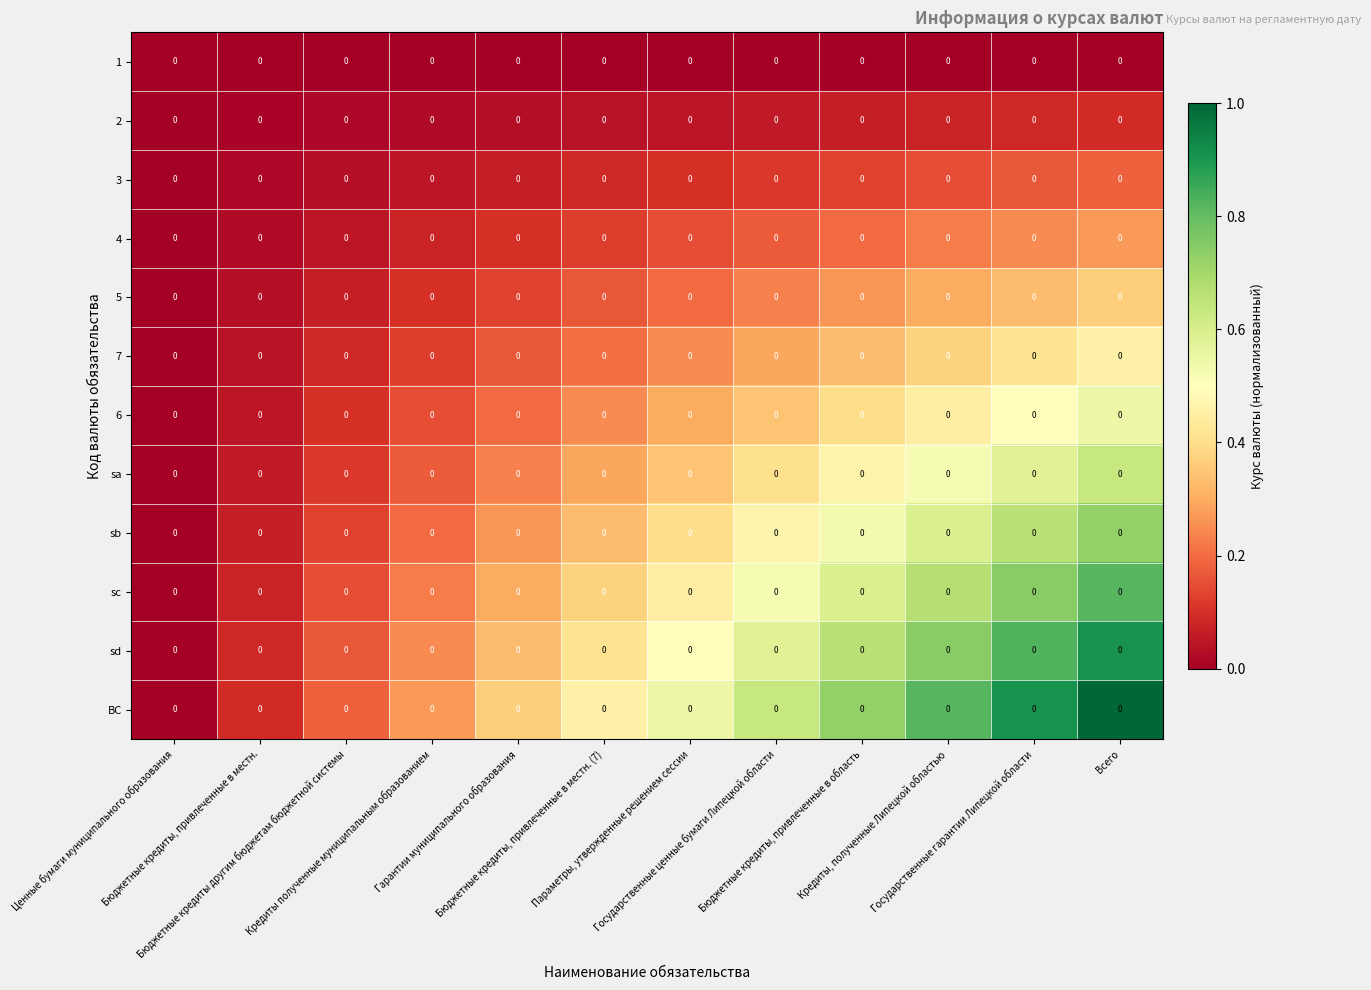

Which label corresponds to the smallest value in the chart?

Ценные бумаги муниципального образования